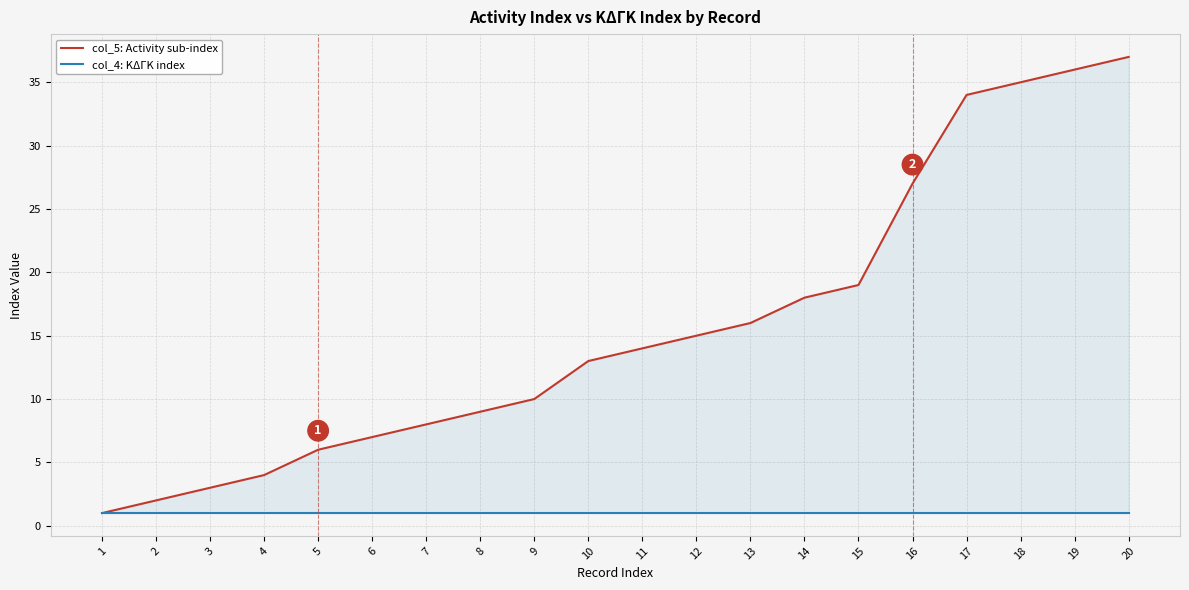

What is the spread (max minus min) of values at 2?

1